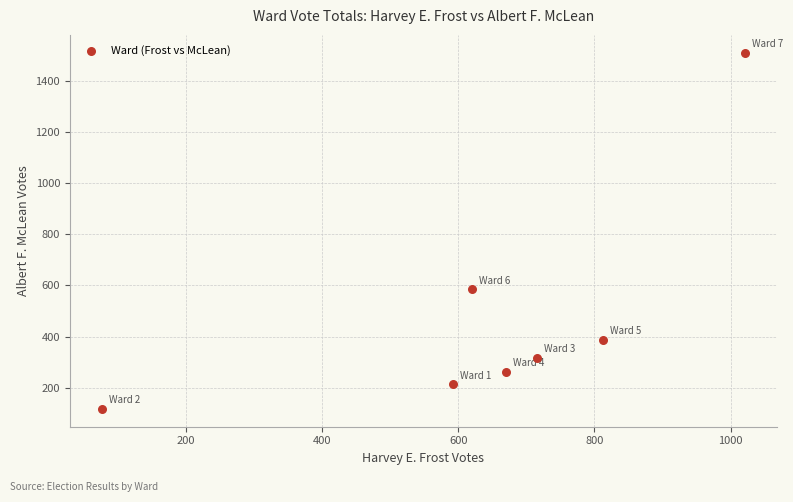

What is the range of Y values (max minus min)?

1391